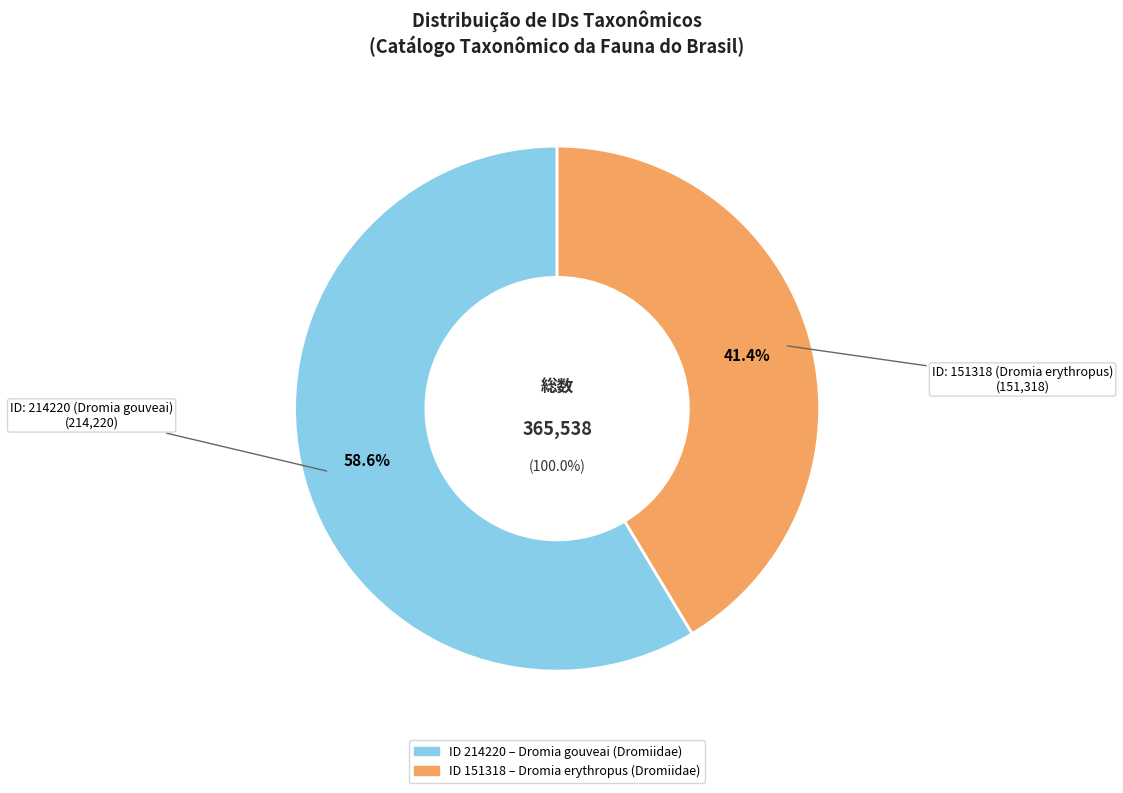

Count the number of slices in the pie.

2